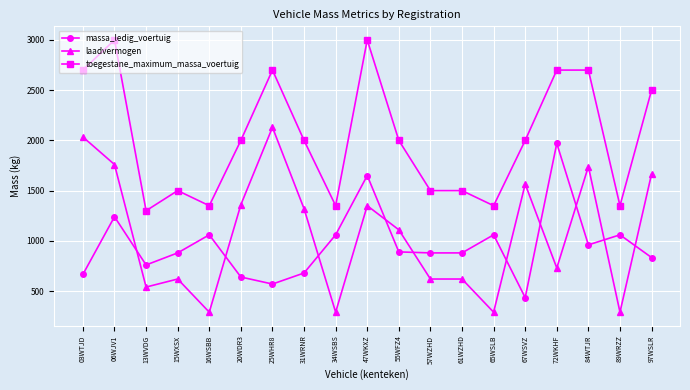

At which label does laadvermogen reach its peak?

25WHR8